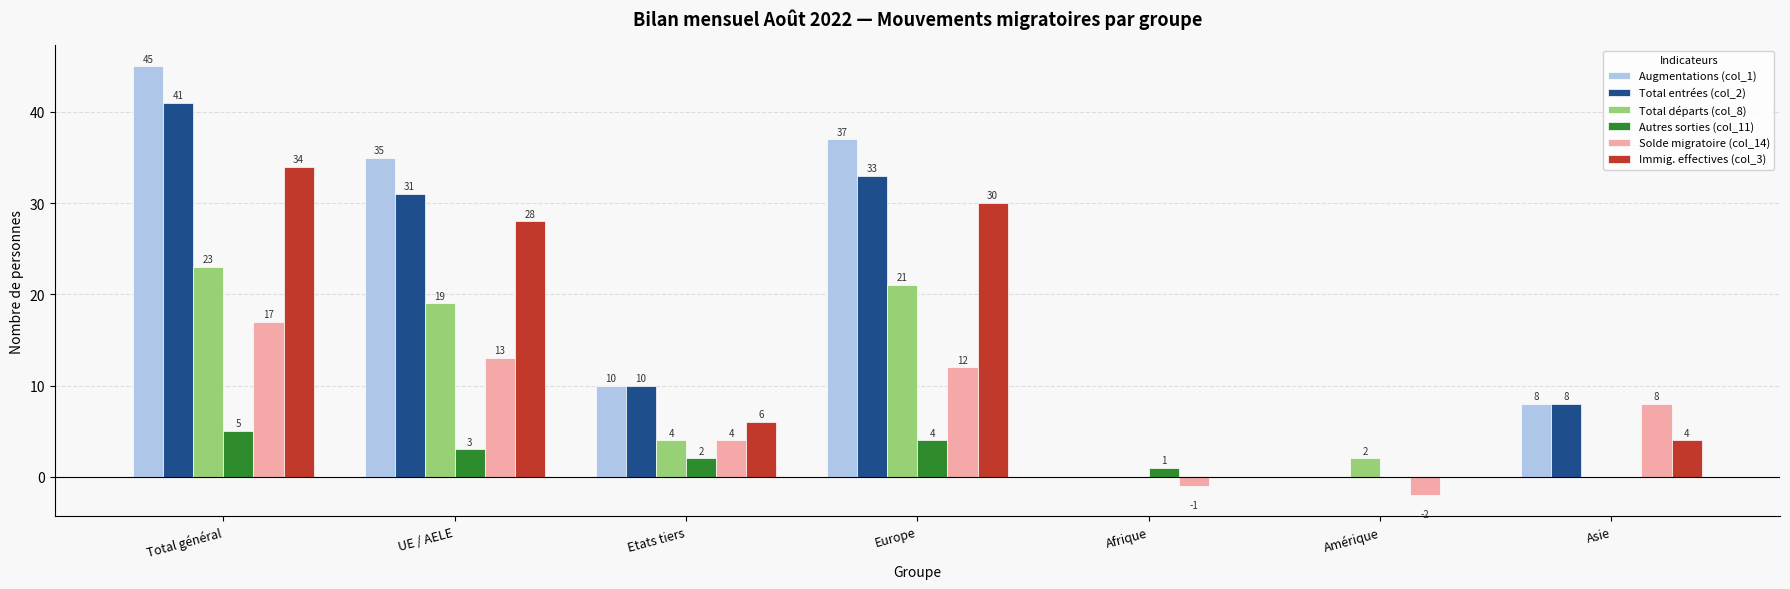

Are the bars grouped side by side (vs. stacked)?

Yes